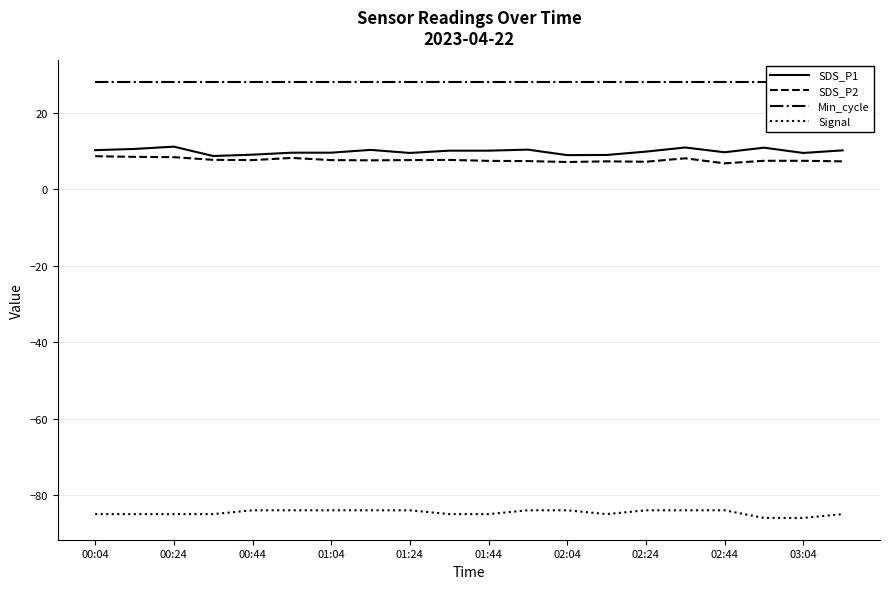

What is the sum of the SDS_P1 values at 00:44 and 01:04?

18.6